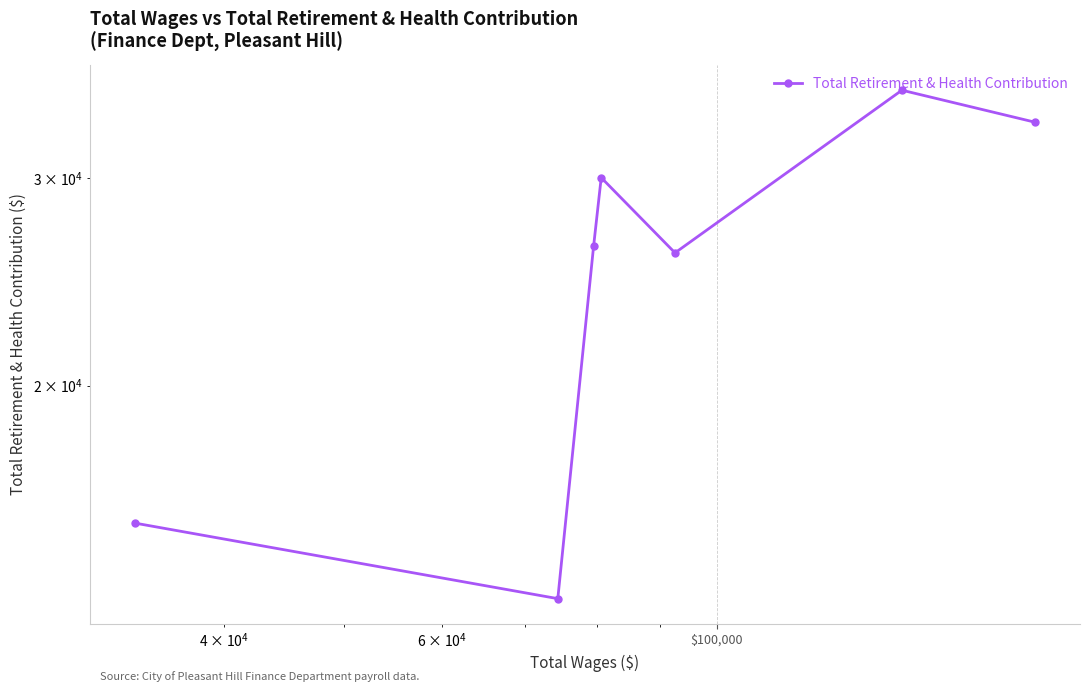

How many lines are shown in the chart?

1